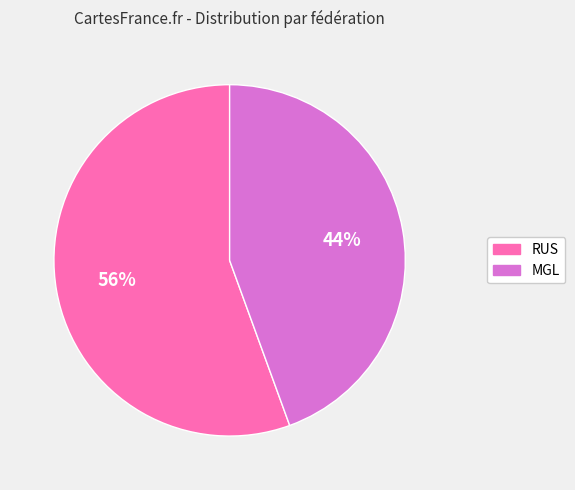

Rank the categories by value from lowest to highest.

MGL, RUS